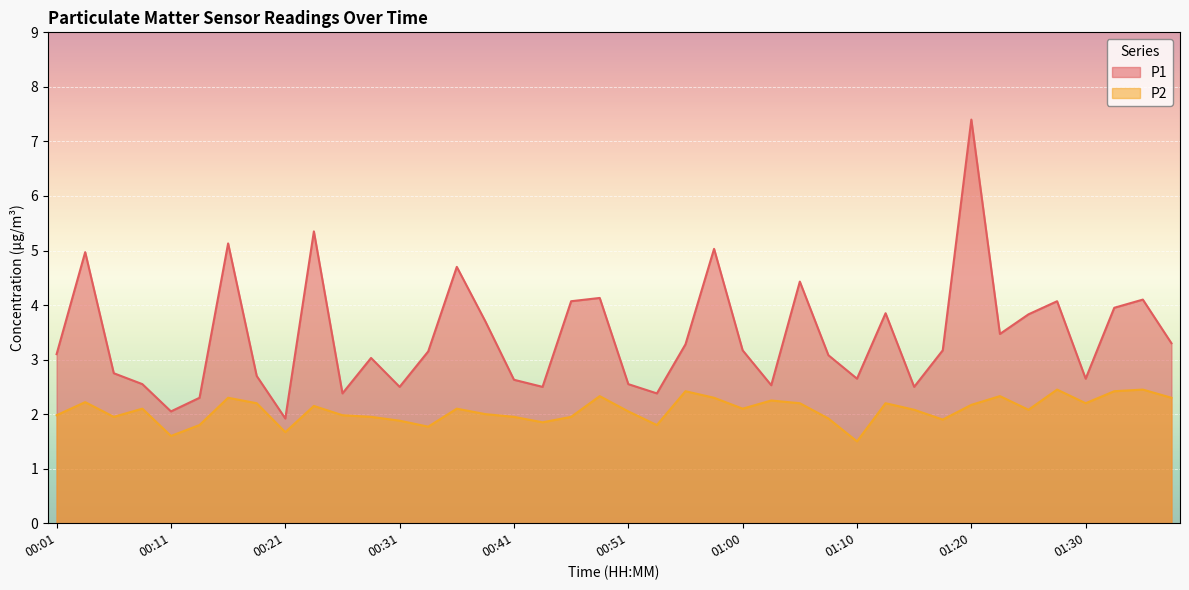

What is the total value across all series at 00:33?

4.9